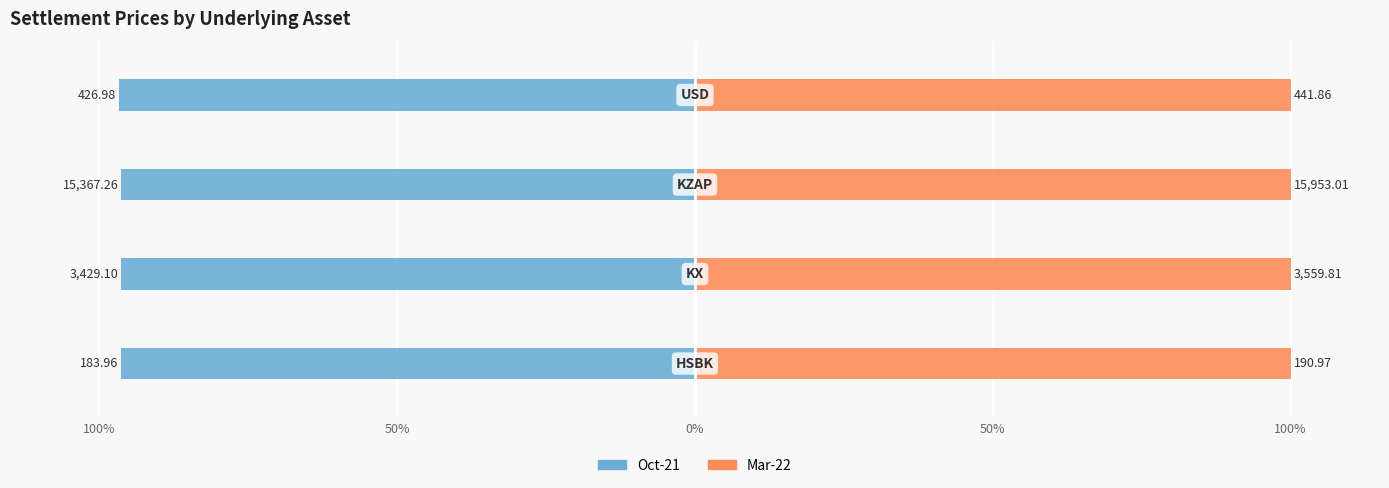

True or false: Mar-22 has a value of 0.3 at 100%.

True